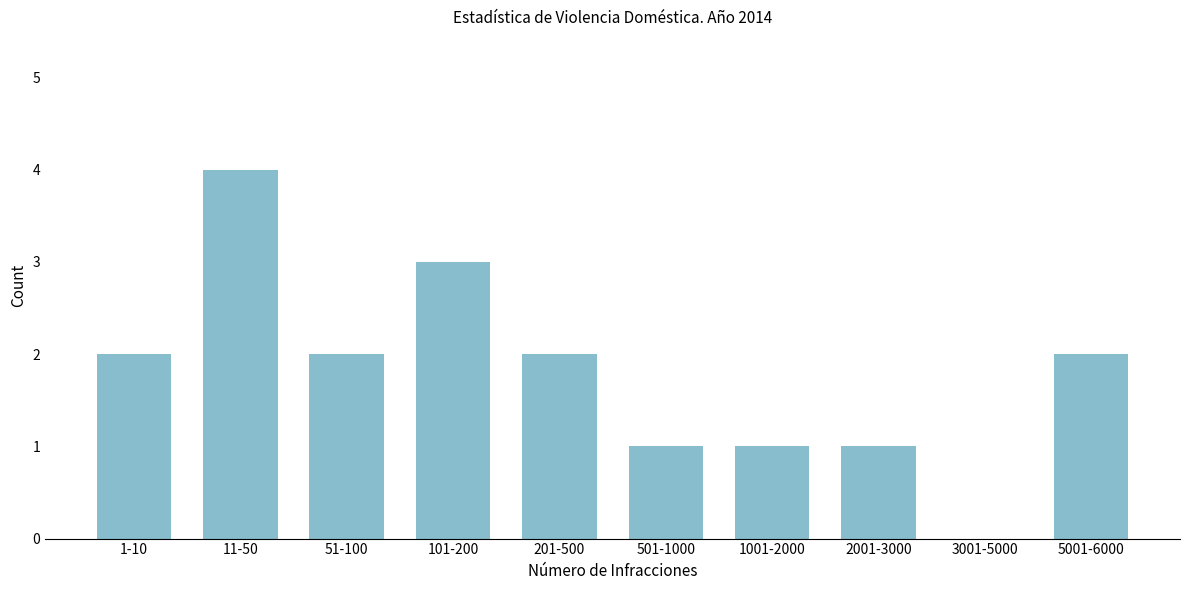

Reading left to right, transcribe all the data shown in this chart.

1-10=2	11-50=4	51-100=2	101-200=3	201-500=2	501-1000=1	1001-2000=1	2001-3000=1	3001-5000=0	5001-6000=2